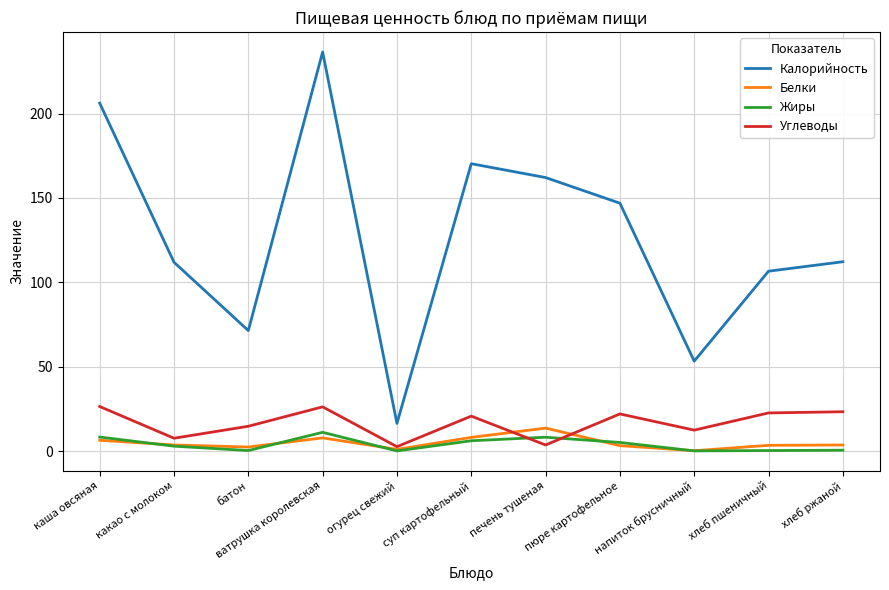

What is the approximate value of Углеводы at ватрушка королевская?

26.2